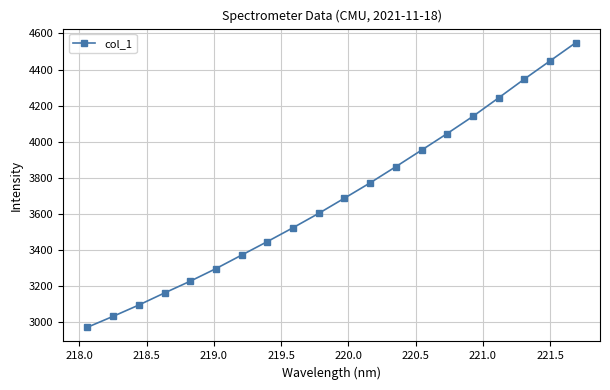

What is the greatest value displayed?

4548.0